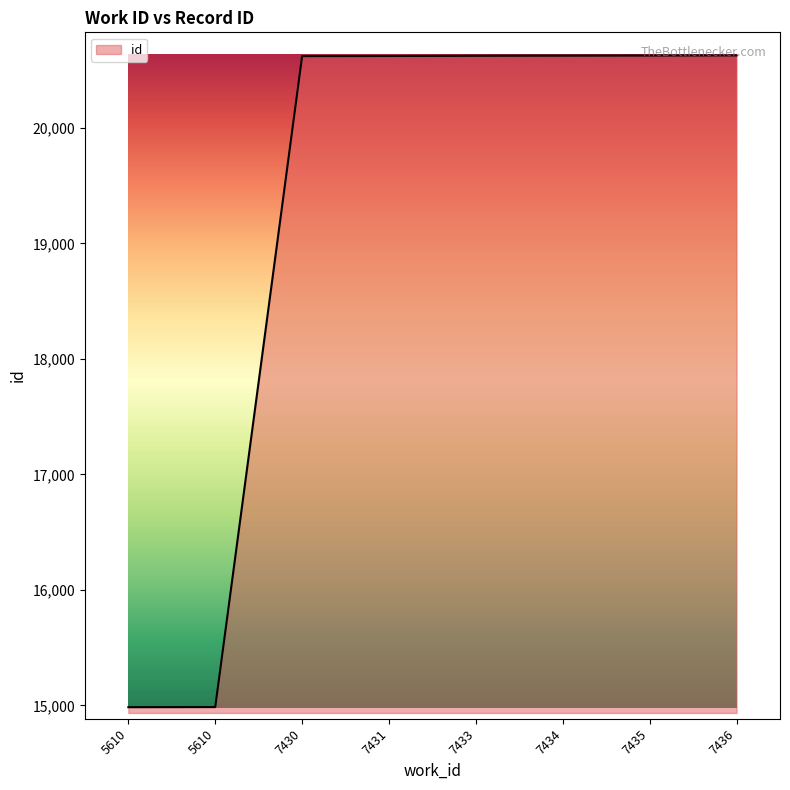

How many lines are shown in the chart?

1